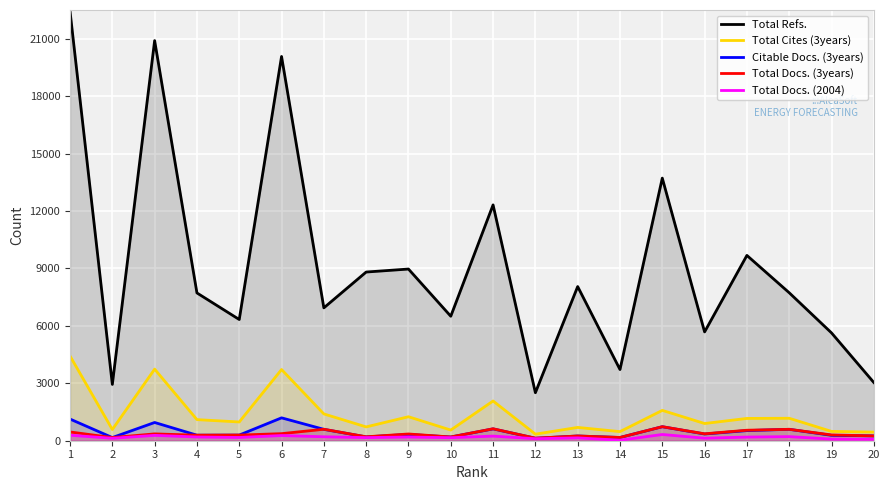

What value does the Total Refs. series have at 10, to the nearest 100?

6500